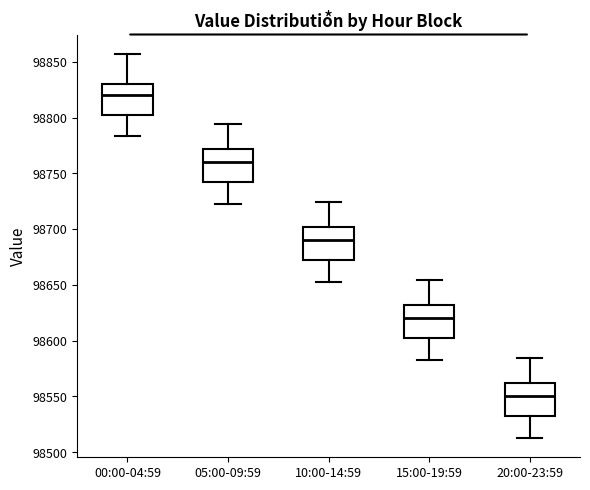

Reading left to right, read every box against the y-axis: the position of its median line, the range the box covers, and the ends of its whiskers. The values are not printed on the chart, so give them approximately, as read against the axis.

00:00-04:59: median 98820, box 98800 to 98830, whiskers 98785 to 98855
05:00-09:59: median 98760, box 98740 to 98770, whiskers 98725 to 98795
10:00-14:59: median 98690, box 98670 to 98700, whiskers 98655 to 98725
15:00-19:59: median 98620, box 98600 to 98630, whiskers 98585 to 98655
20:00-23:59: median 98550, box 98530 to 98560, whiskers 98515 to 98585